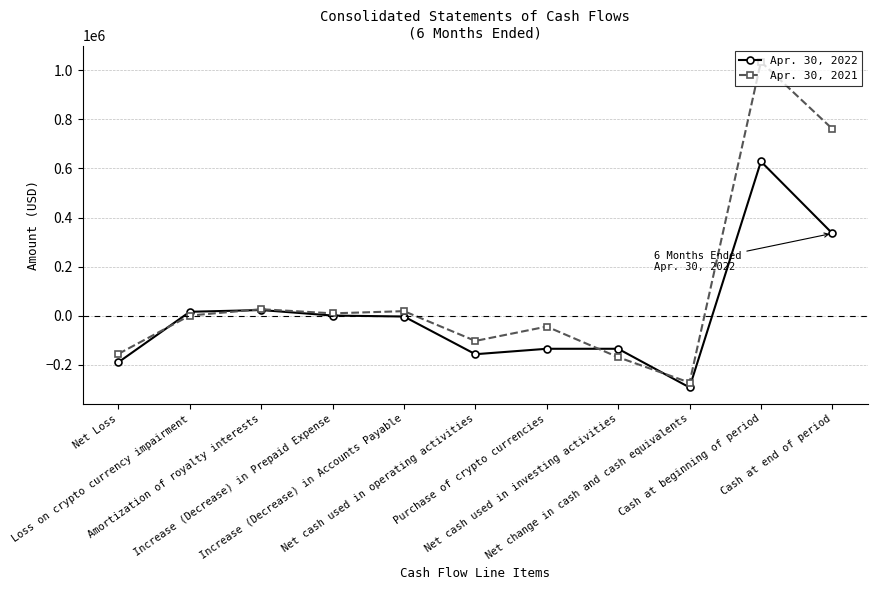

What position from the left is Amortization of royalty interests?

3